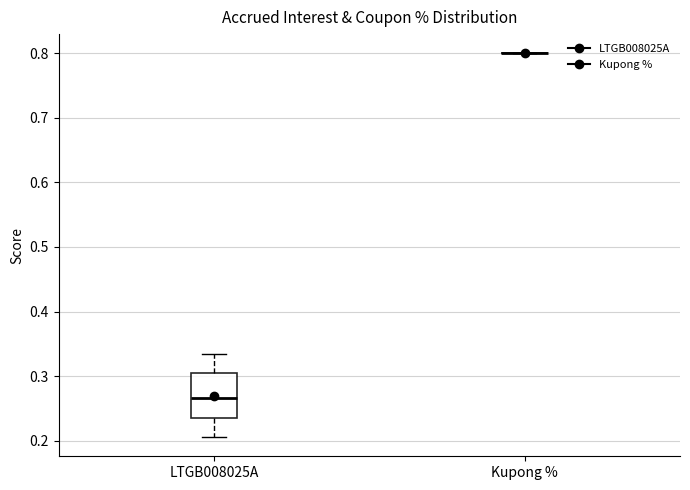

Where does the median line of the box for LTGB008025A sit on the y-axis? The values are not printed on the chart, so give them approximately, as read against the axis.

0.27